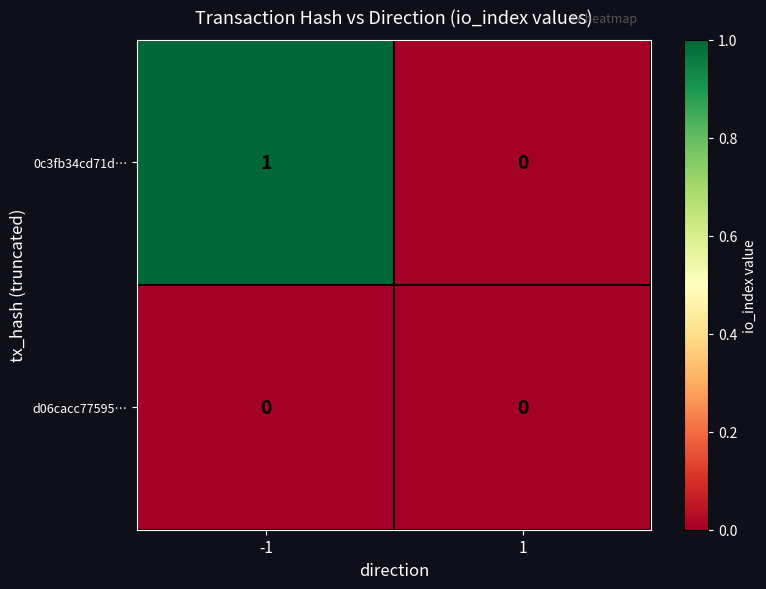

Reading left to right, extract all data points from this chart.

0c3fb34cd71d…: 1	0
d06cacc77595…: 0	0